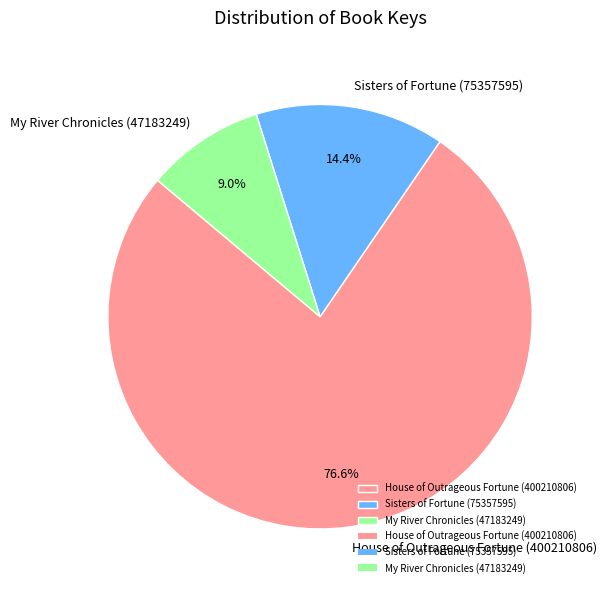

What percentage is the My River Chronicles (47183249) slice, to the nearest percent?

9%